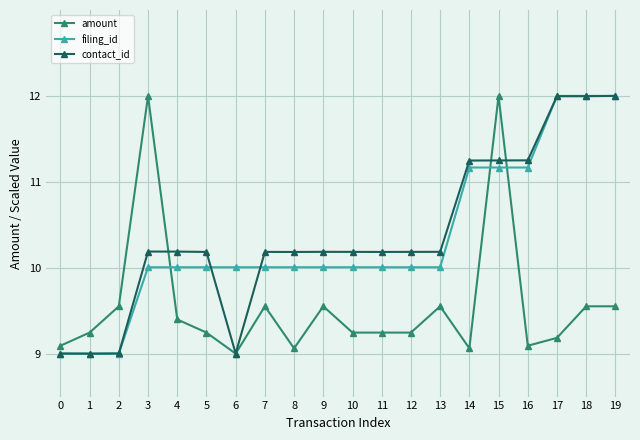

What is the difference between the second highest and minimum values in the filing_id series?

3.0